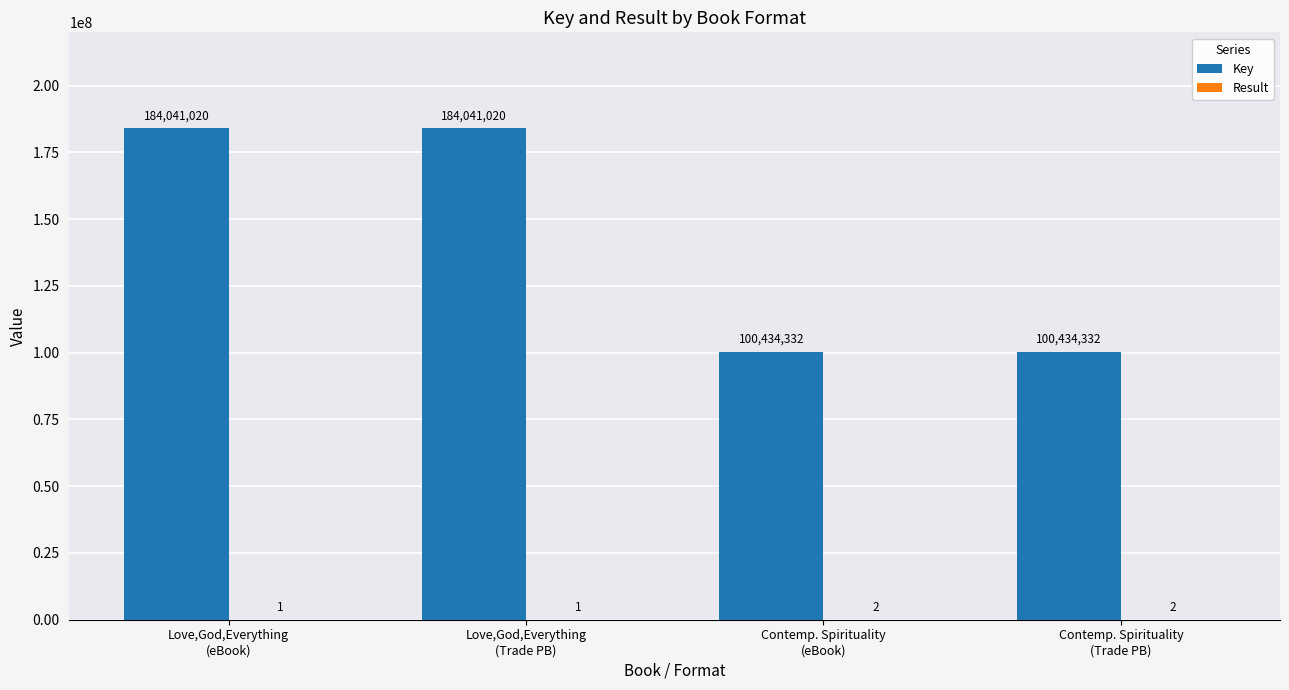

What is the maximum value for Key?

184041020